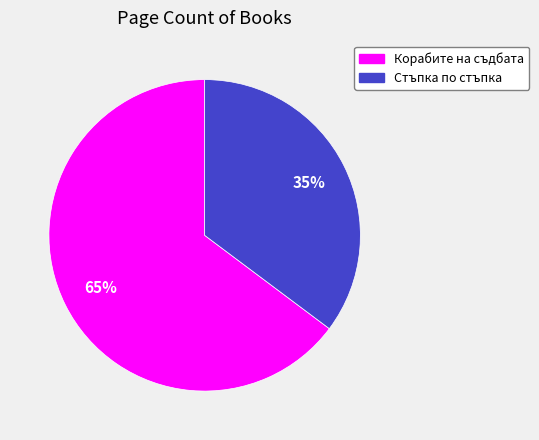

To the nearest percent, what is the difference between the largest and smallest slice percentages?

30%